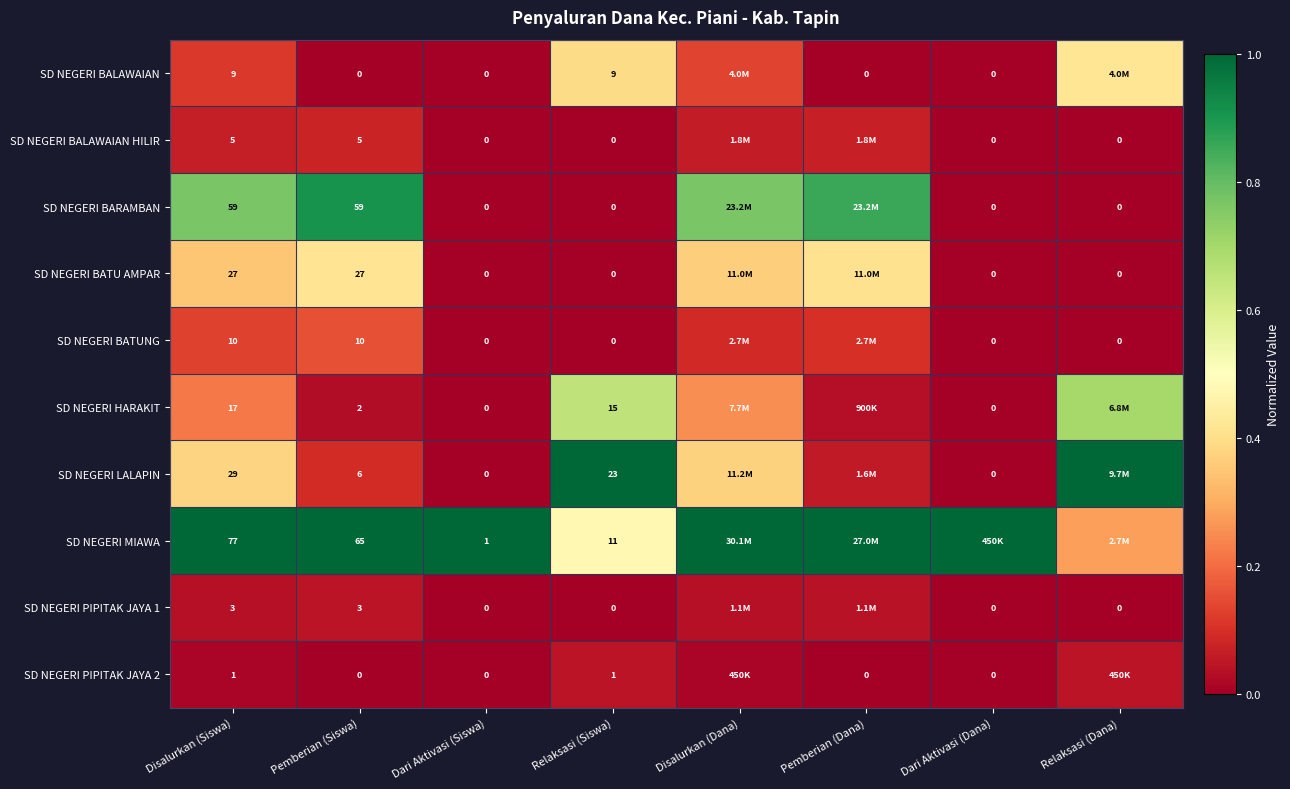

At which category is the sum across all series the highest?

Disalurkan (Dana)